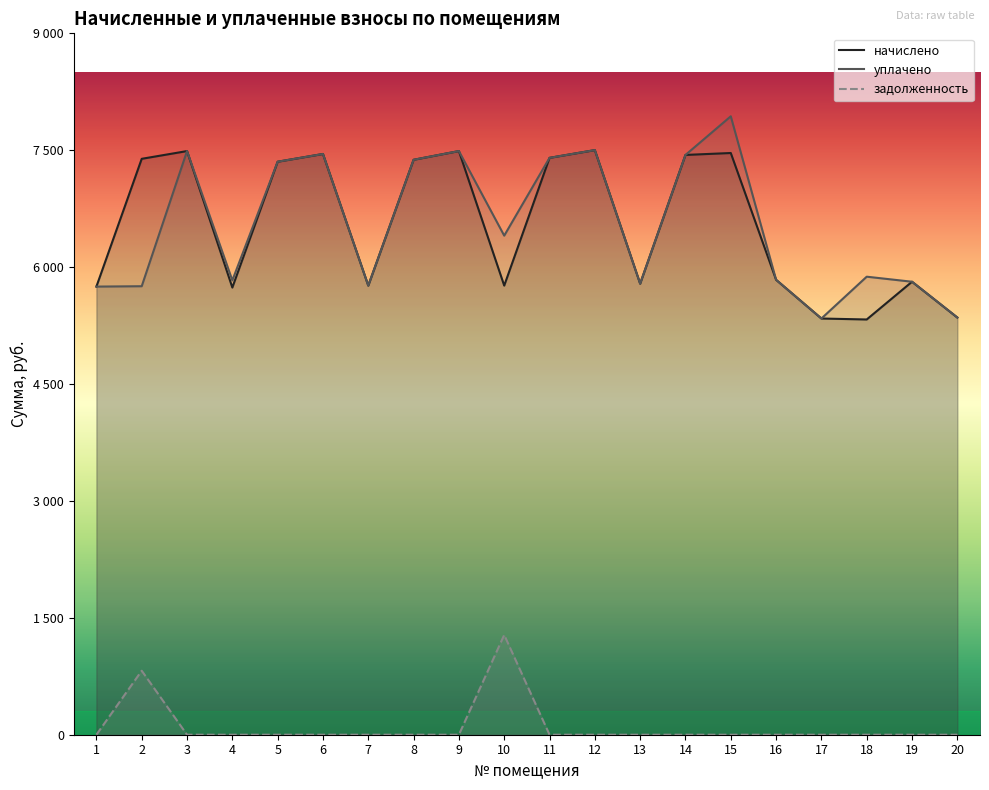

What value does the начислено series have at 5?

7352.6